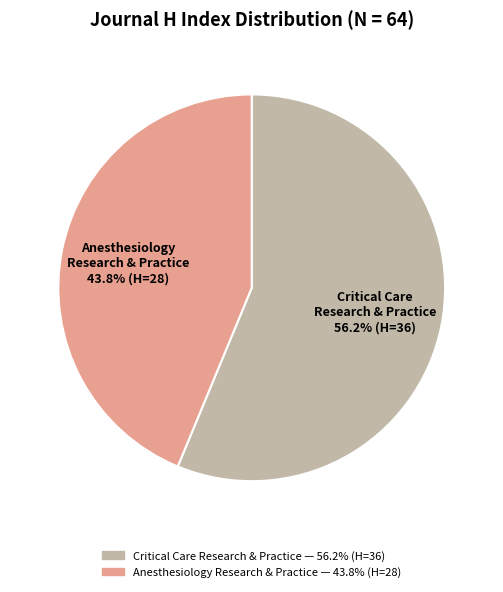

Is there a majority slice in this chart?

Yes